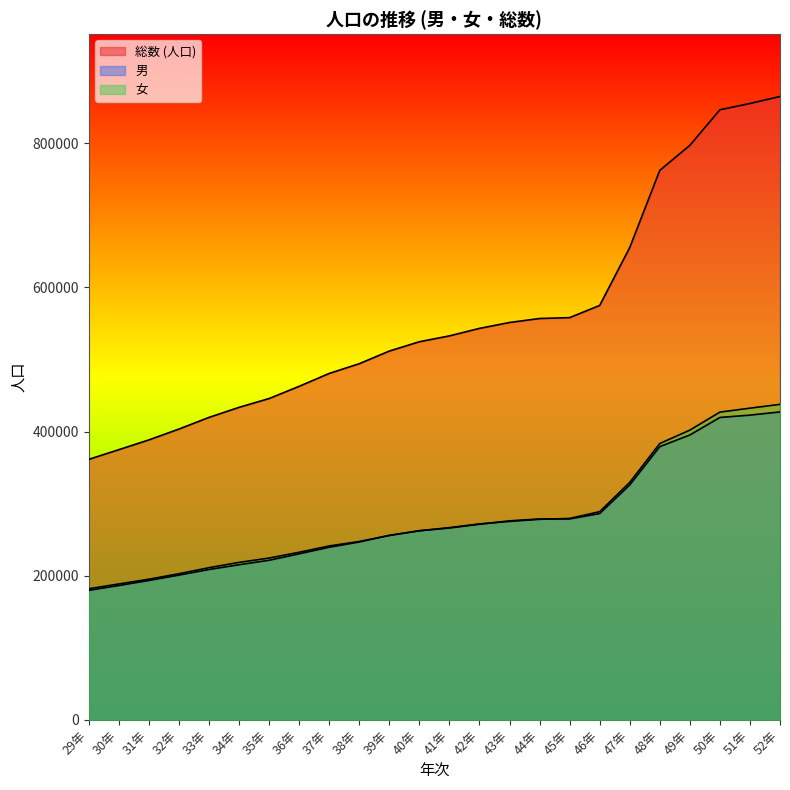

What are all the series names shown in the legend?

総数 (人口), 男, 女